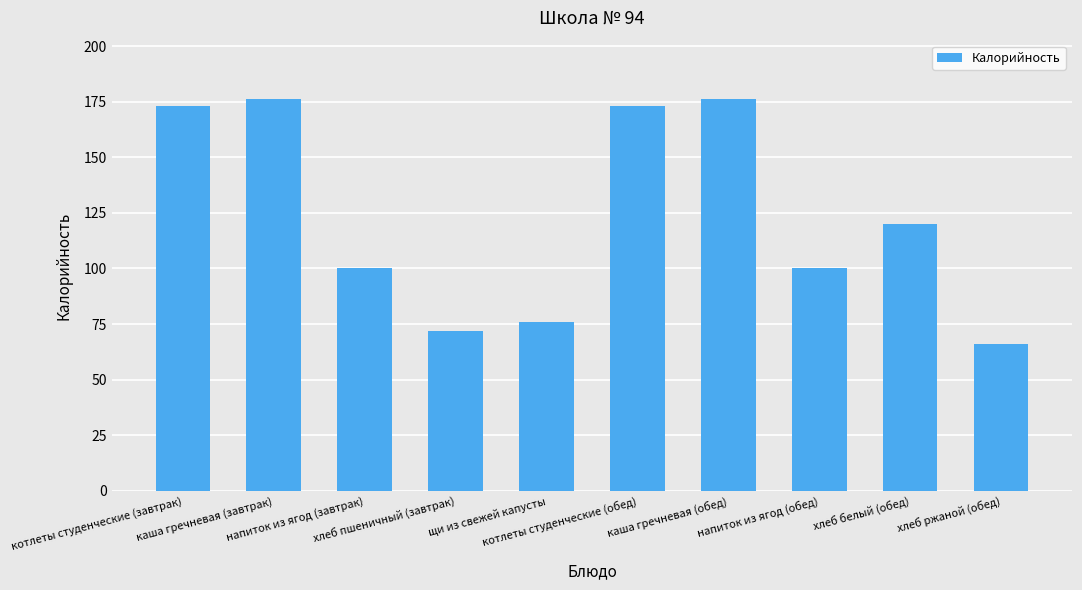

The value at хлеб пшеничный (завтрак) is 39. True or false?

False